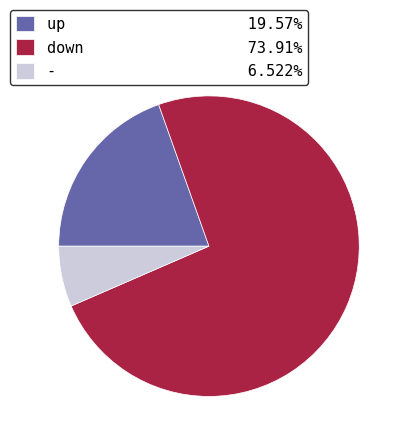

How many segments does this pie chart have?

3